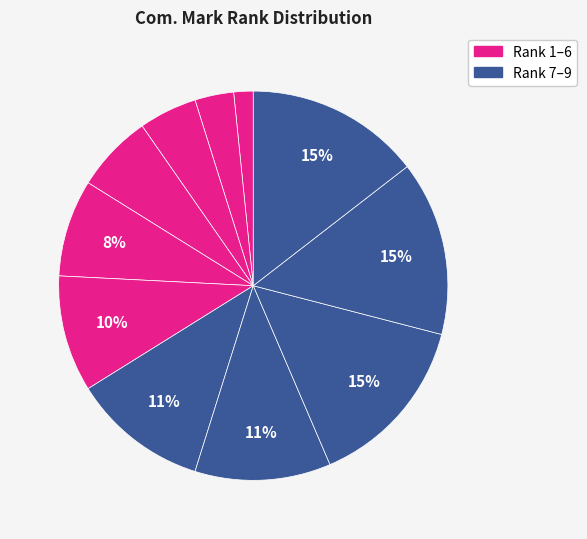

How many segments does this pie chart have?

11